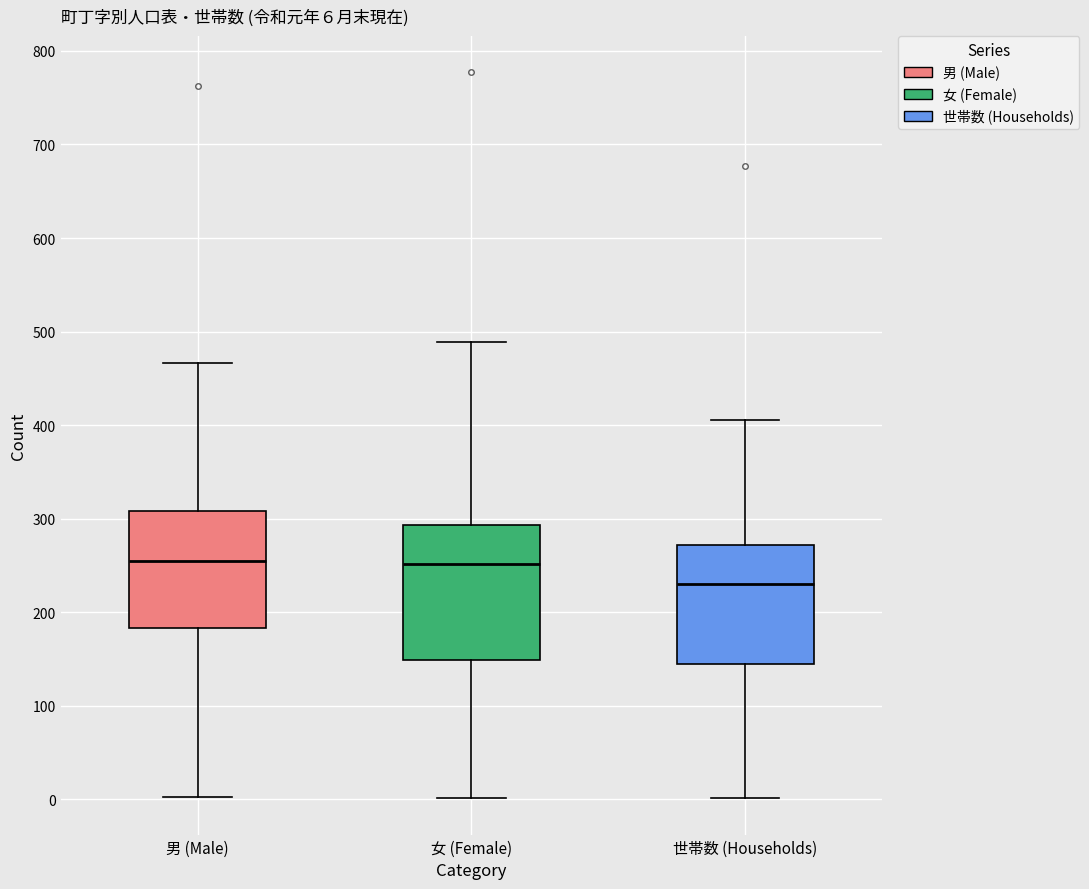

Which box's median line is the lowest?

世帯数 (Households)